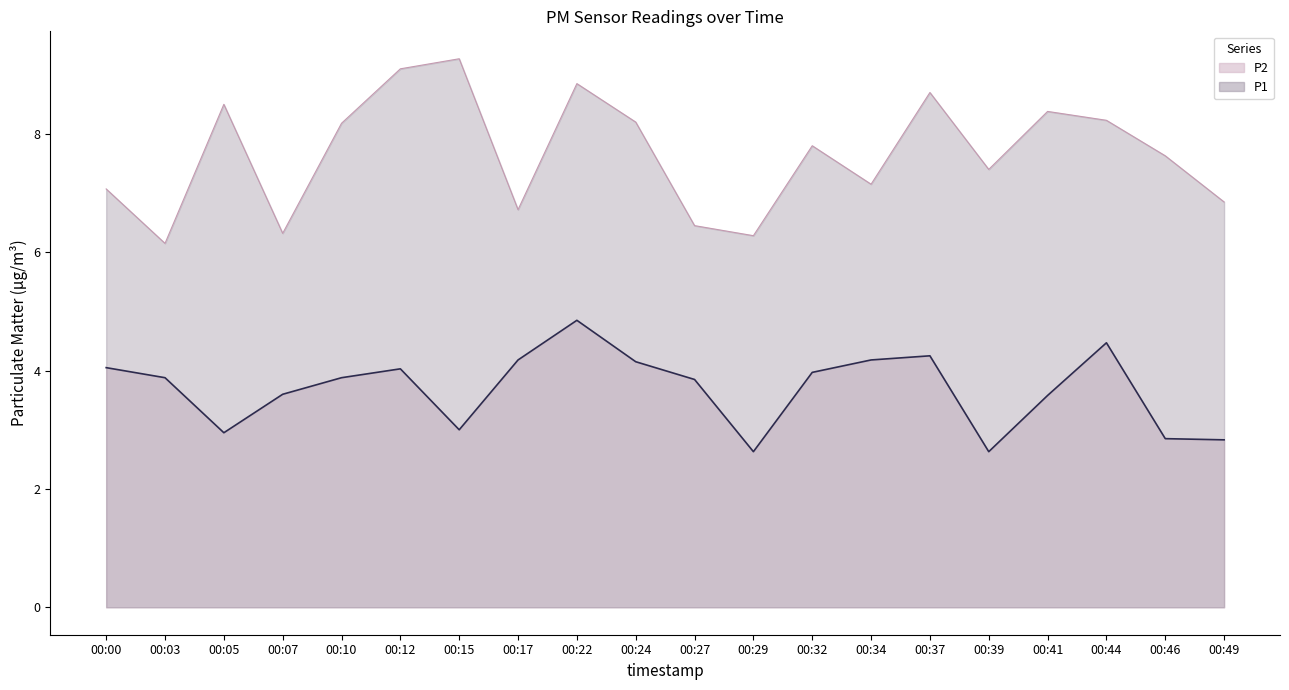

True or false: P2 and P1 cross at least once.

False